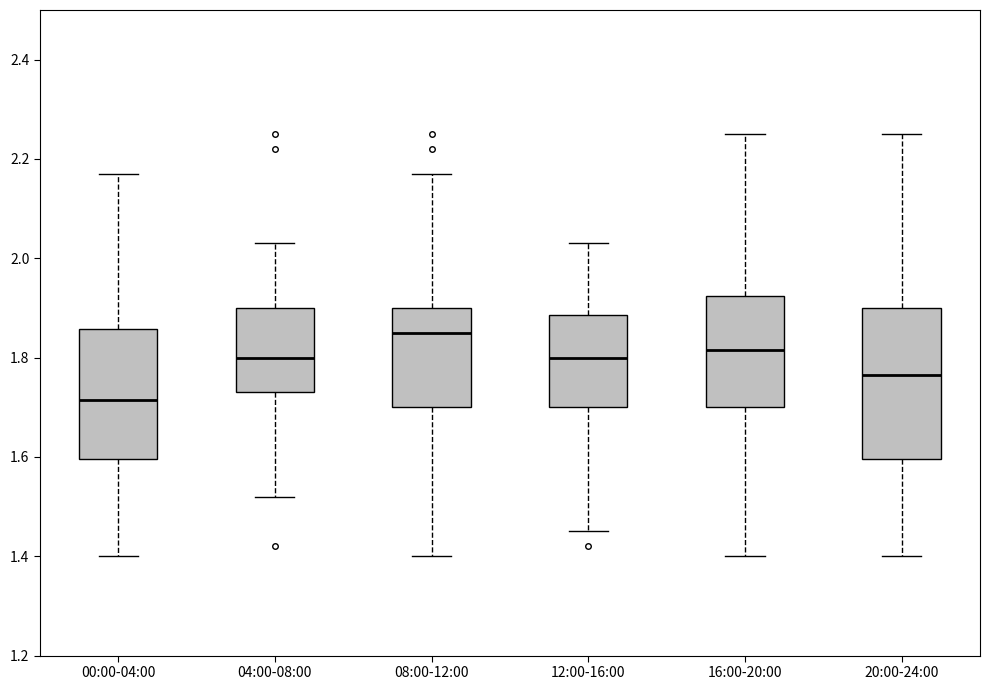

Reading left to right, transcribe this box plot: for each box, give where its median line is, the range the box spans, and where its two whiskers end, as read against the y-axis. The values are not printed on the chart, so give them approximately, as read against the axis.

00:00-04:00: median 1.72, box 1.60 to 1.86, whiskers 1.40 to 2.18
04:00-08:00: median 1.80, box 1.74 to 1.90, whiskers 1.52 to 2.04
08:00-12:00: median 1.86, box 1.70 to 1.90, whiskers 1.40 to 2.18
12:00-16:00: median 1.80, box 1.70 to 1.88, whiskers 1.46 to 2.04
16:00-20:00: median 1.82, box 1.70 to 1.92, whiskers 1.40 to 2.26
20:00-24:00: median 1.76, box 1.60 to 1.90, whiskers 1.40 to 2.26